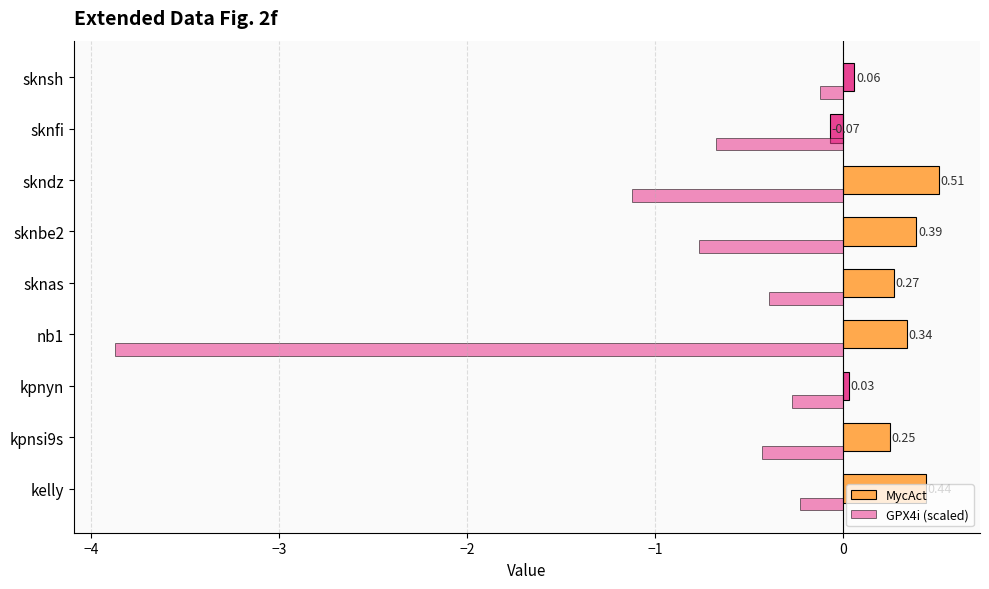

How many values in the MycAct series are below 0?

1